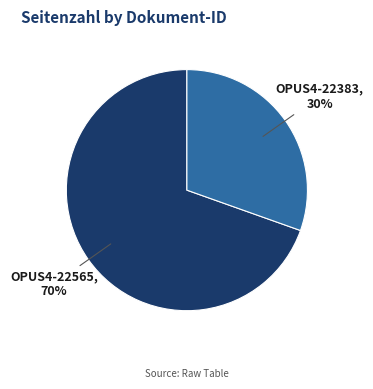

Is the sum of OPUS4-22565 and OPUS4-22383 greater than half?

Yes